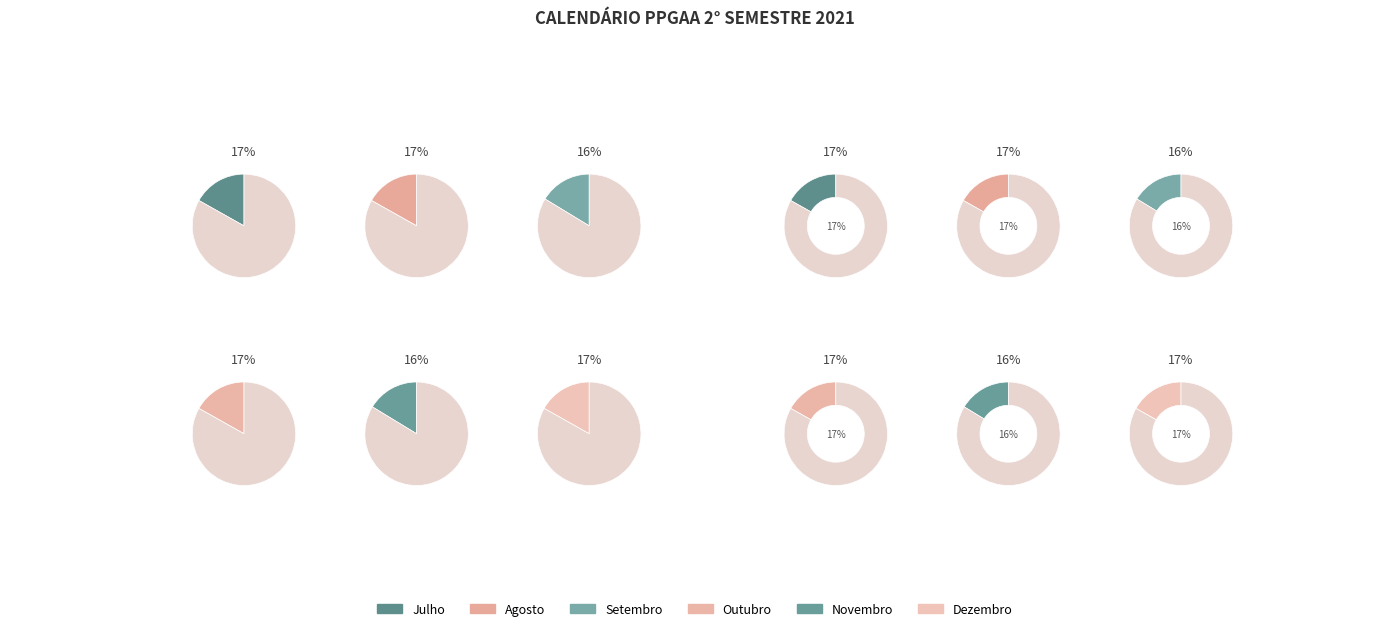

How many slices are in this pie chart?

6